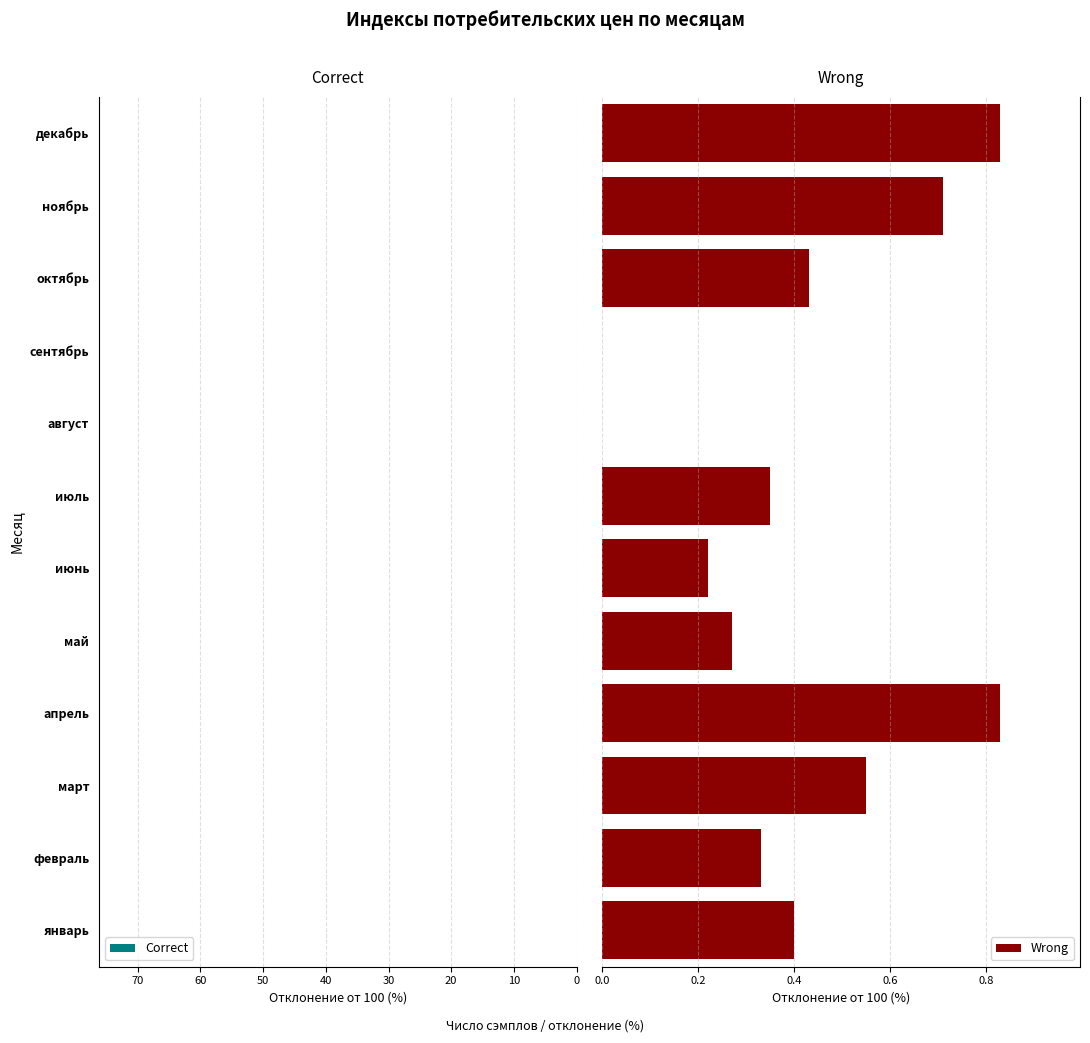

How many distinct data groups are displayed?

2